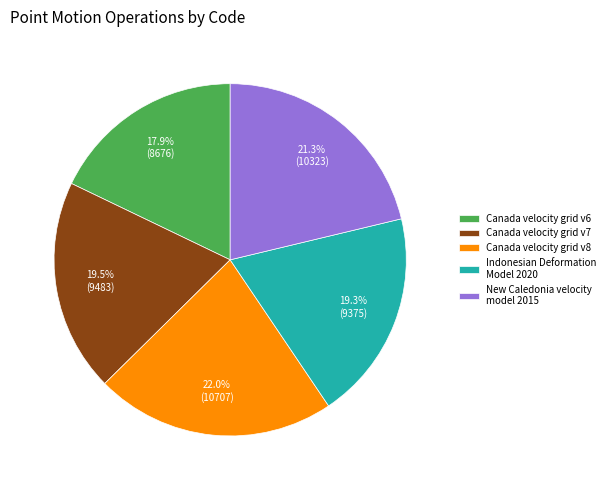

How many slices are in this pie chart?

5